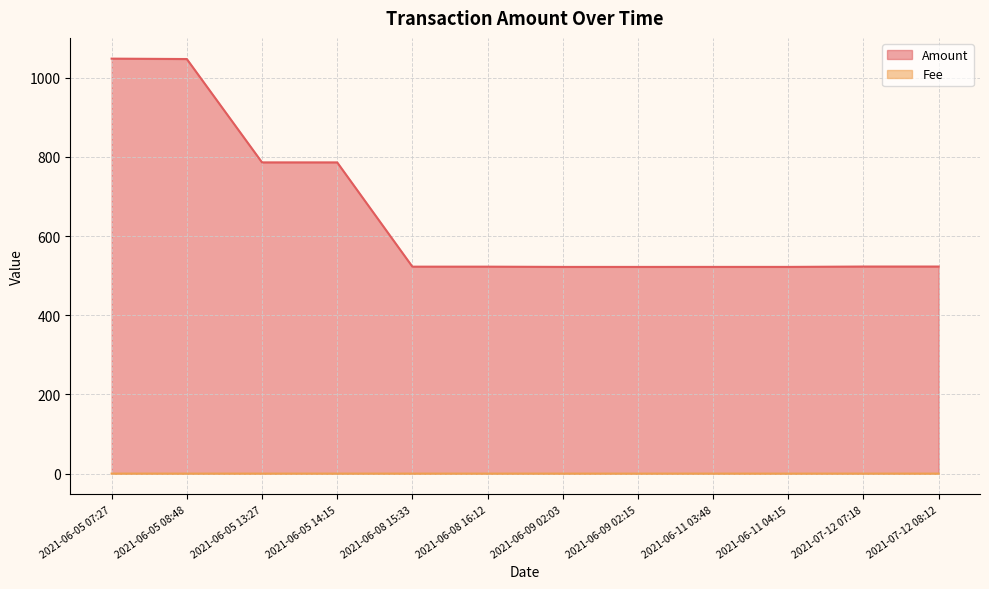

Which has a higher value, 2021-06-08 15:33 or 2021-06-09 02:03?

2021-06-08 15:33